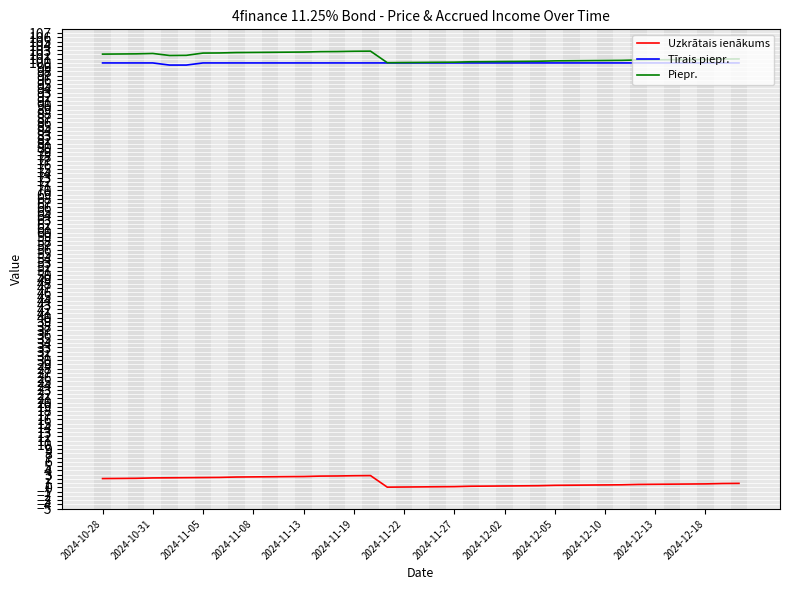

What is the minimum value for Piepr.?

100.1